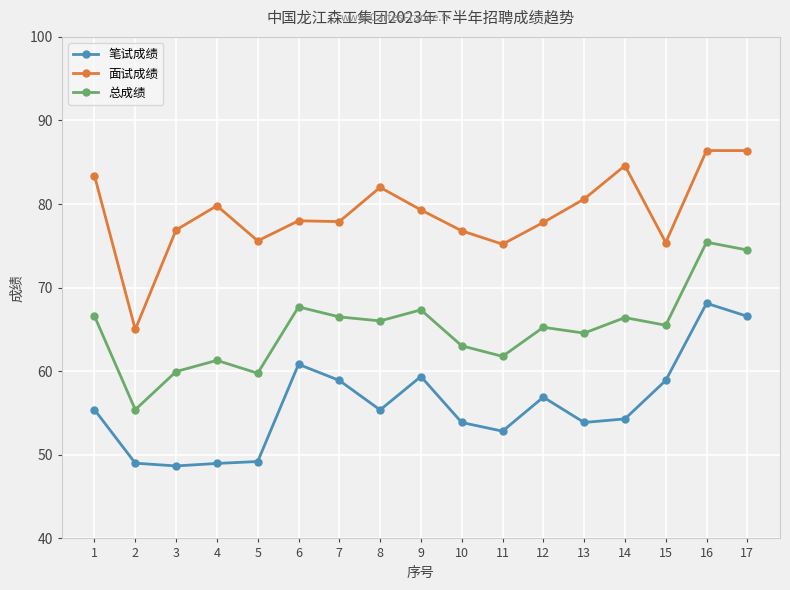

At which label does 总成绩 first exceed 65?

1